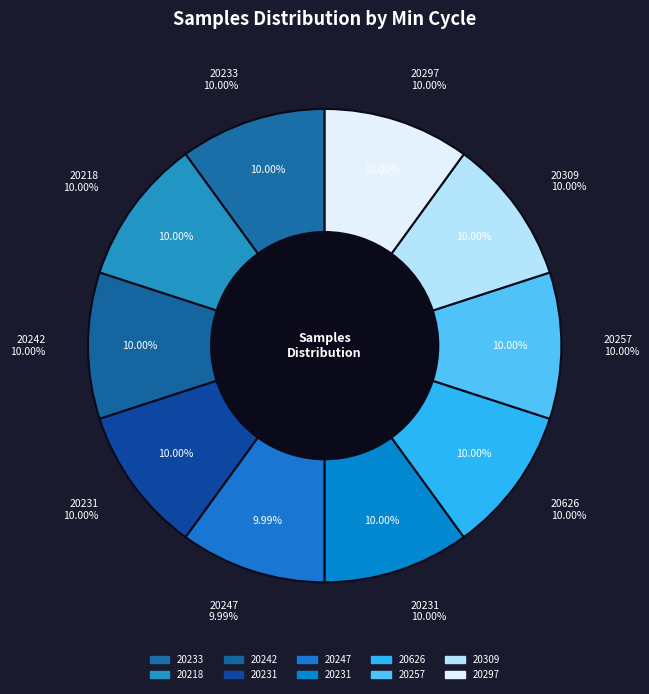

To the nearest percent, what is the average slice percentage?

10%